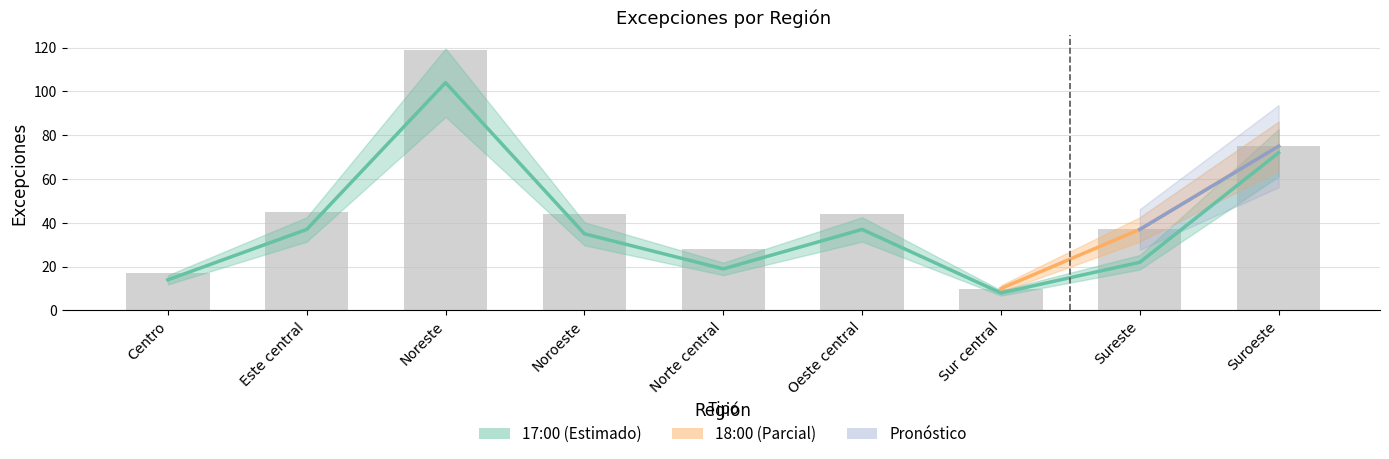

At which label does 18:00 first exceed 44?

Este central